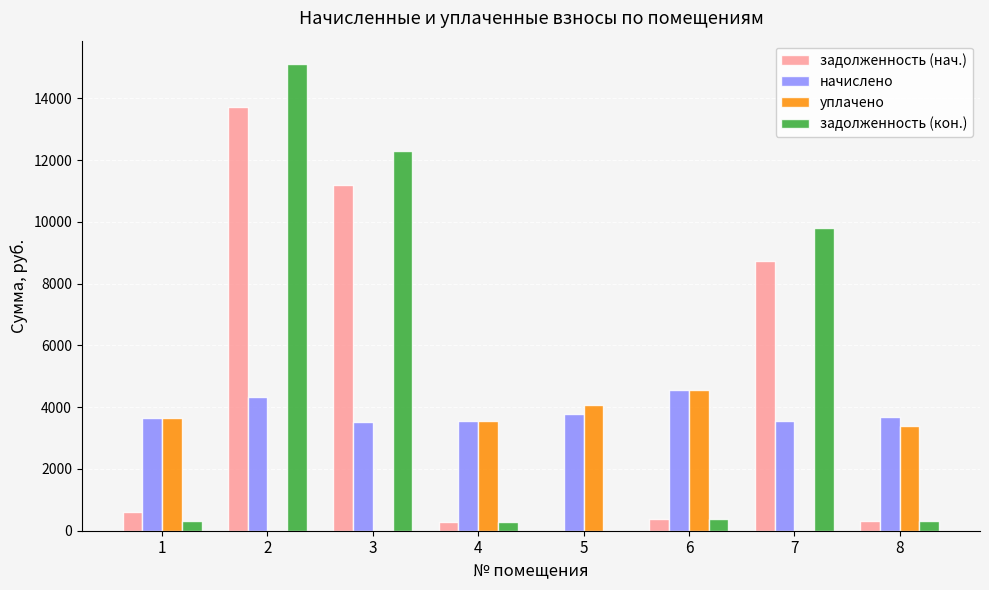

What is the maximum value shown in the chart?

15110.8